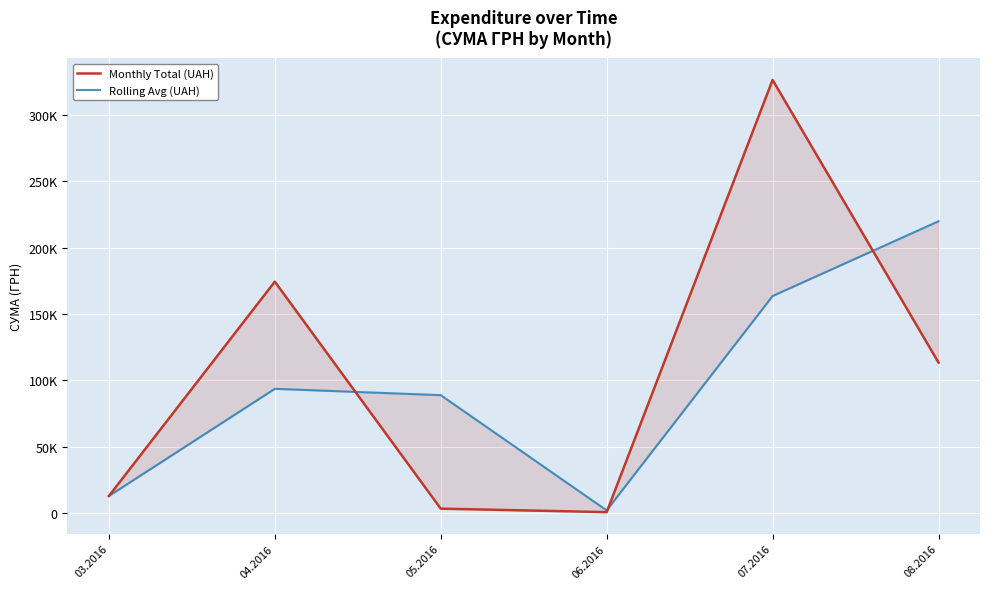

Between 08.2016 and 07.2016, which is larger?

07.2016